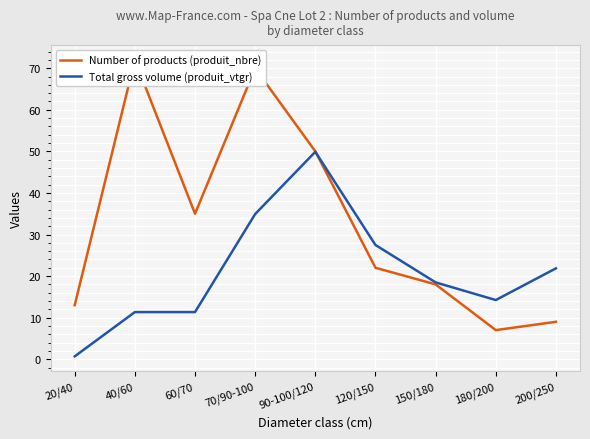

How many data points does each series have?

9